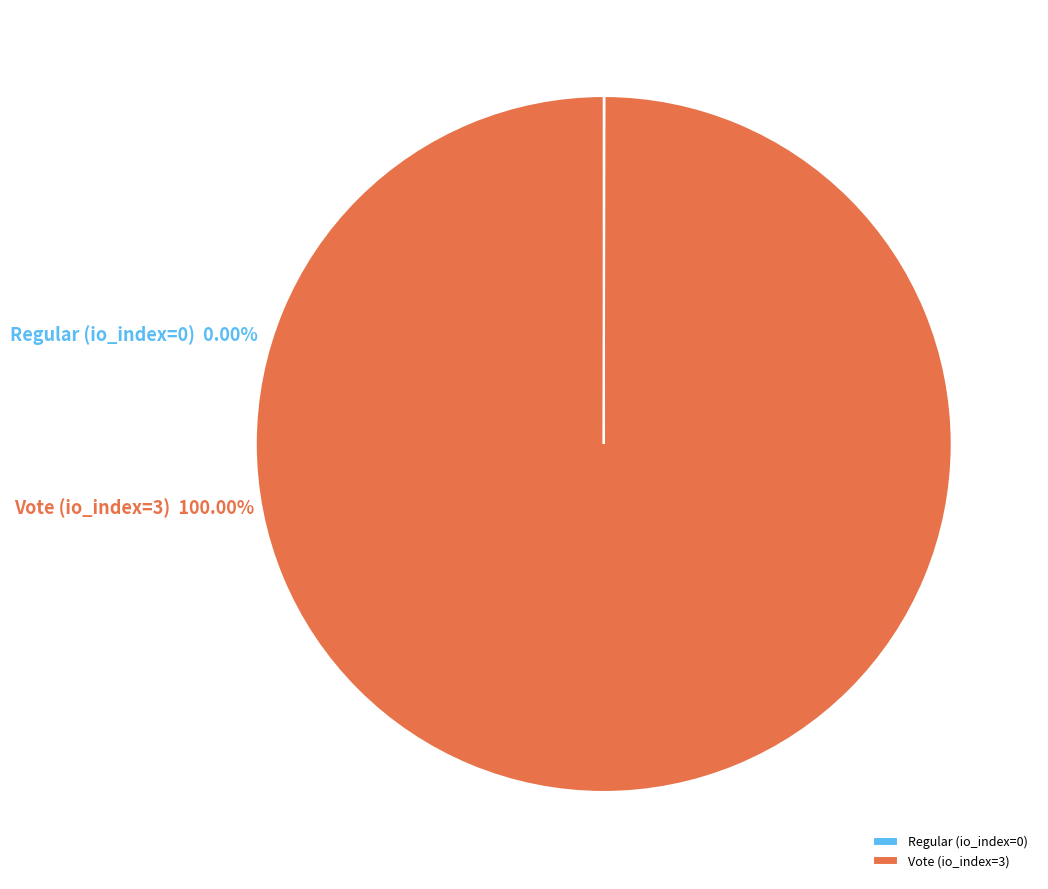

Between Regular (io_index=0) and Vote (io_index=3), which is larger?

Vote (io_index=3)